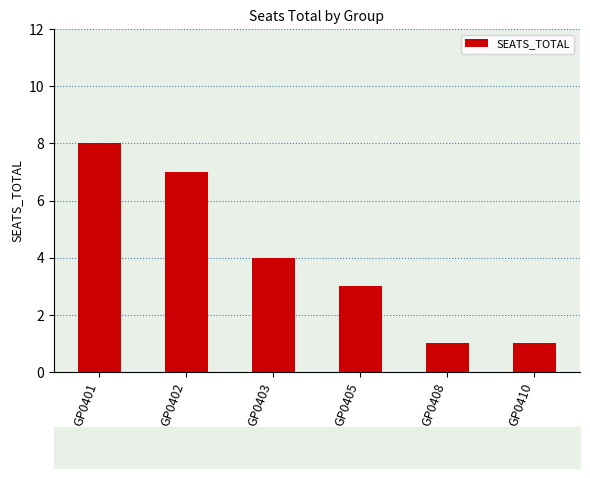

What is the average value?

4